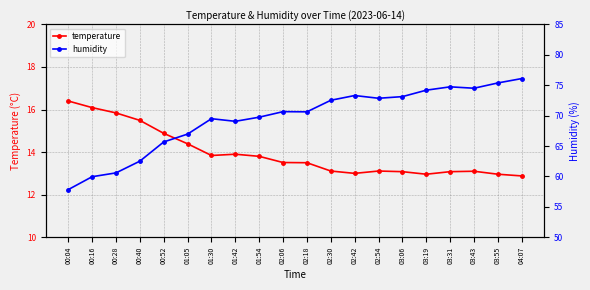

How many categories are shown in the chart?

20